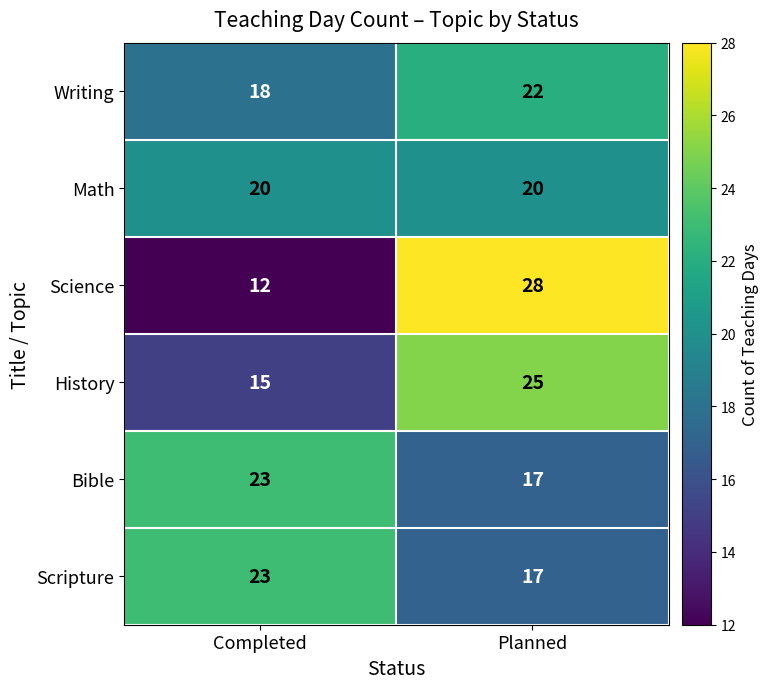

What is the total value across all series at Completed?

111